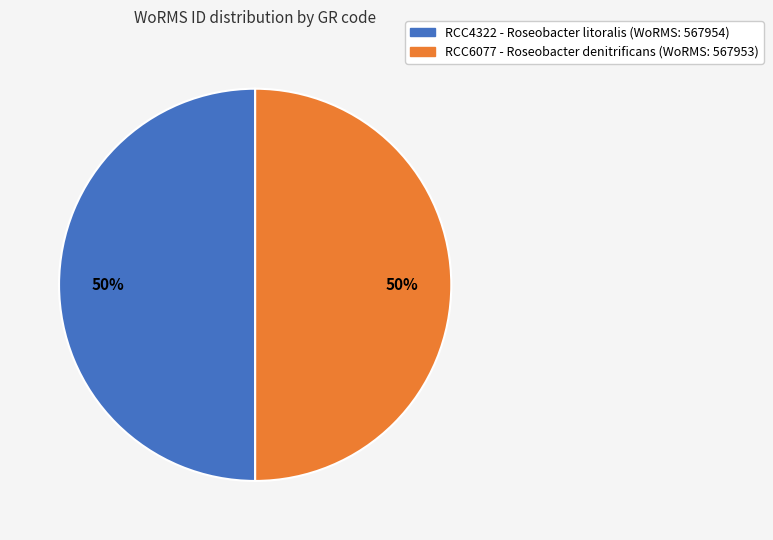

How many segments does this pie chart have?

2